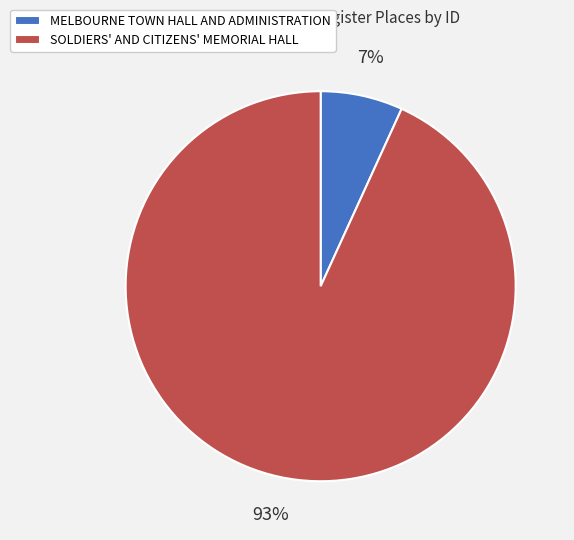

Which slice represents more than half of the pie?

SOLDIERS' AND CITIZENS' MEMORIAL HALL